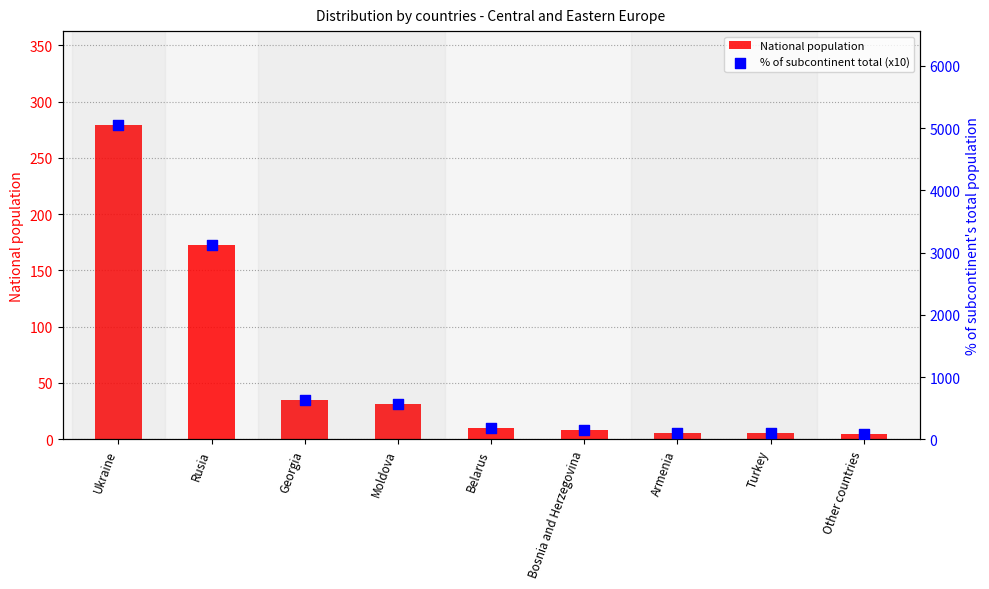

Which series reaches the maximum Y coordinate?

% of subcontinent total (x10)